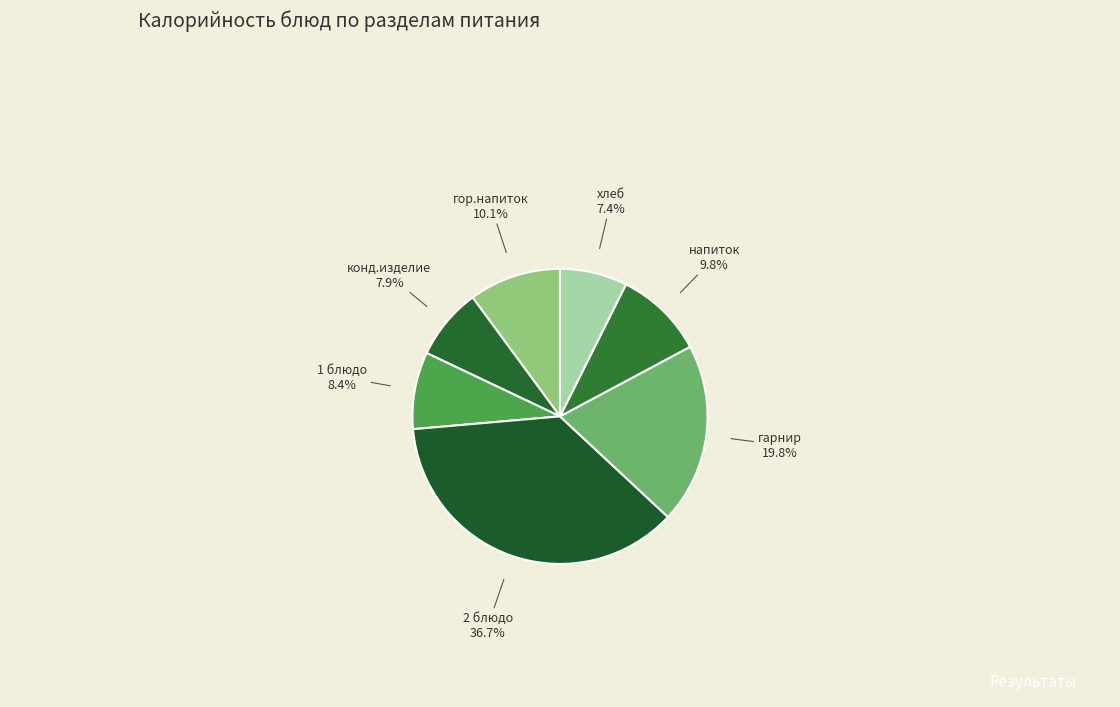

Which category has the biggest portion of the pie?

2 блюдо